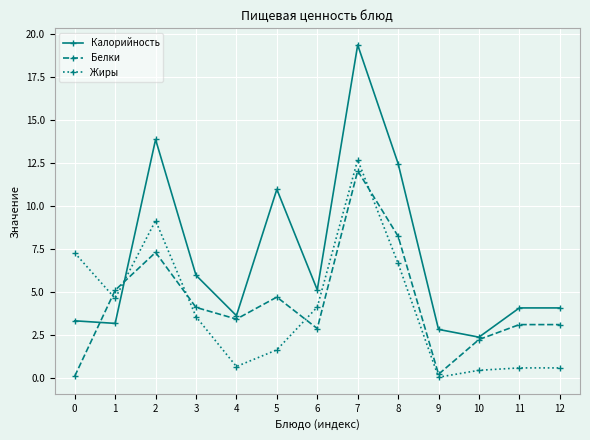

What is the total value across all series at 1?

12.8